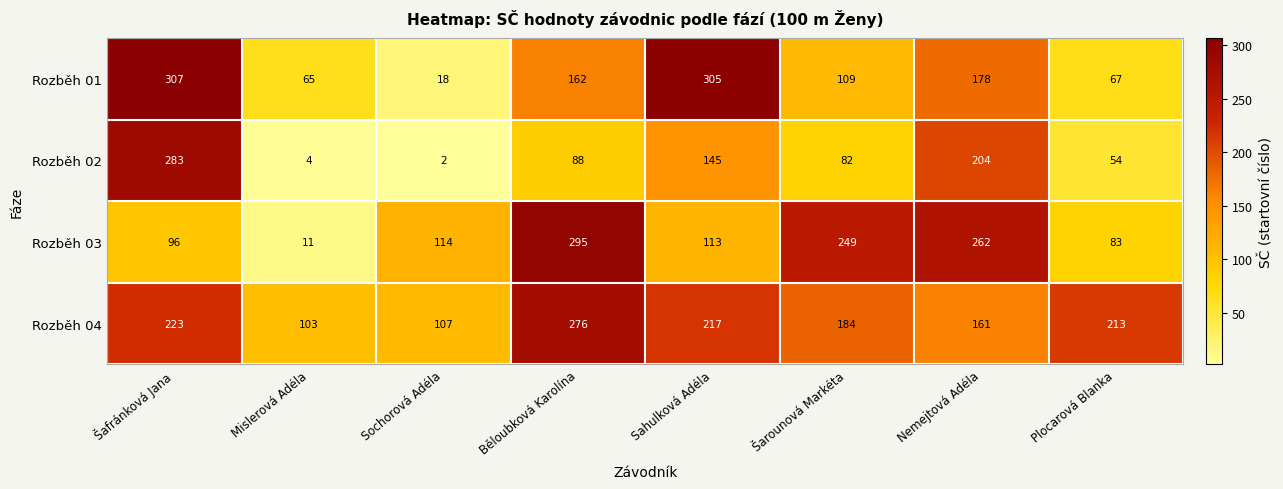

The Rozběh 04 series shows 103 at Šafránková Jana. True or false?

False